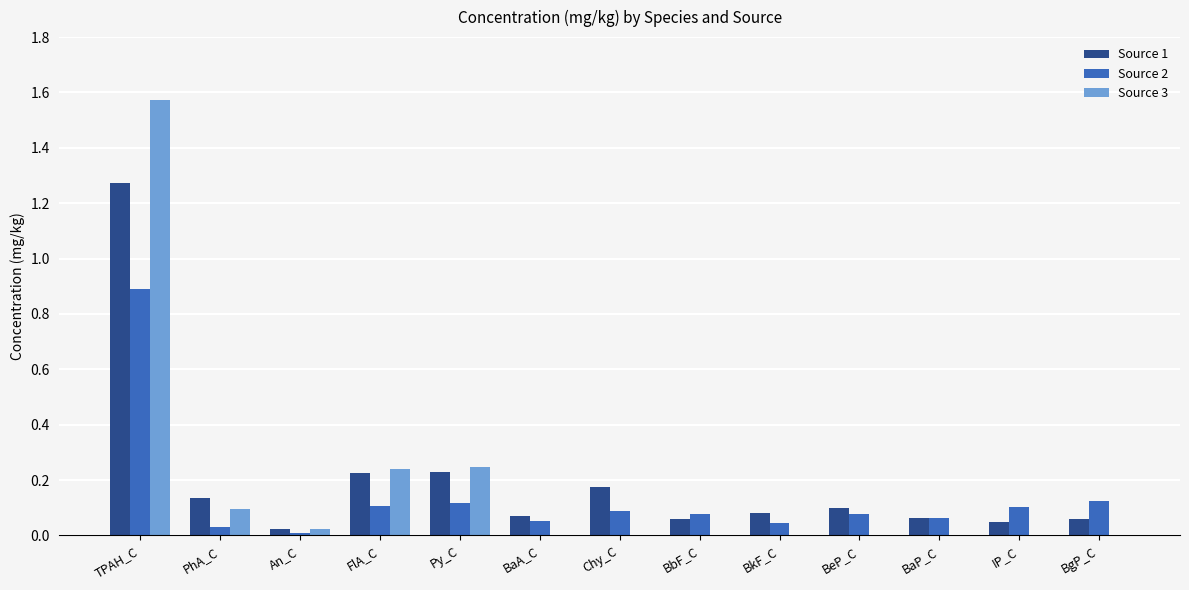

What is the total value across all series at Py_C?

0.6